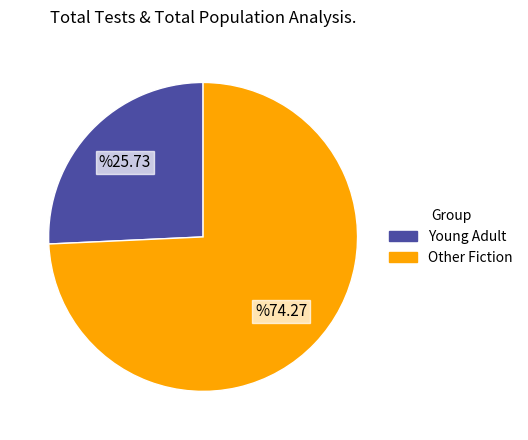

Is there any slice that represents more than half of the pie?

Yes